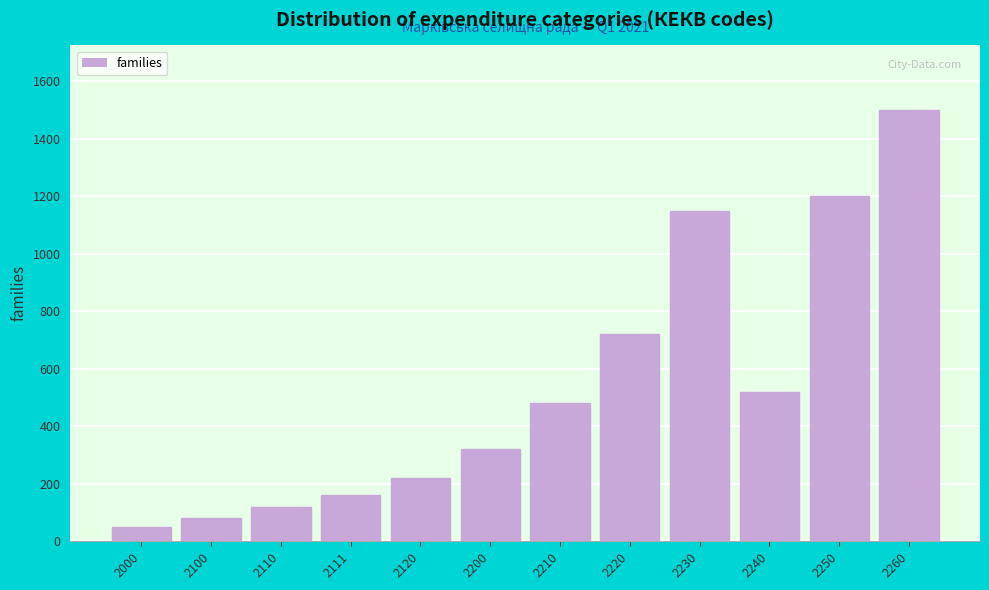

Reading right to left, list all the values displayed in this chart.

2260=1500	2250=1200	2240=520	2230=1150	2220=720	2210=480	2200=320	2120=220	2111=160	2110=120	2100=80	2000=50